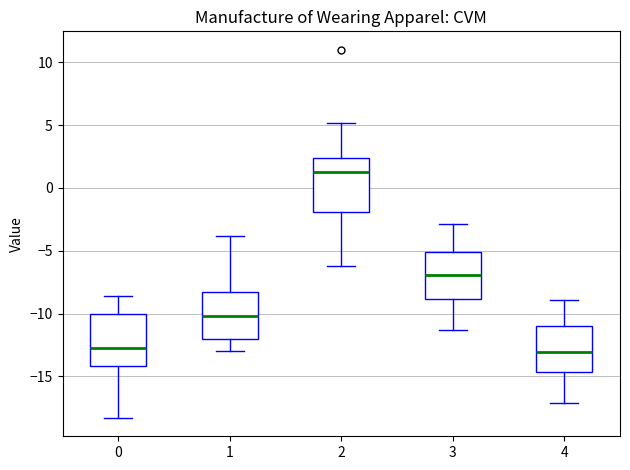

Reading left to right, read every box against the y-axis: the position of its median line, the range the box covers, and the ends of its whiskers. The values are not printed on the chart, so give them approximately, as read against the axis.

0: median -12.5, box -14.0 to -10.0, whiskers -18.5 to -8.5
1: median -10.0, box -12.0 to -8.5, whiskers -13.0 to -4.0
2: median 1.5, box -2.0 to 2.5, whiskers -6.0 to 5.0
3: median -7.0, box -9.0 to -5.0, whiskers -11.5 to -3.0
4: median -13.0, box -14.5 to -11.0, whiskers -17.0 to -9.0